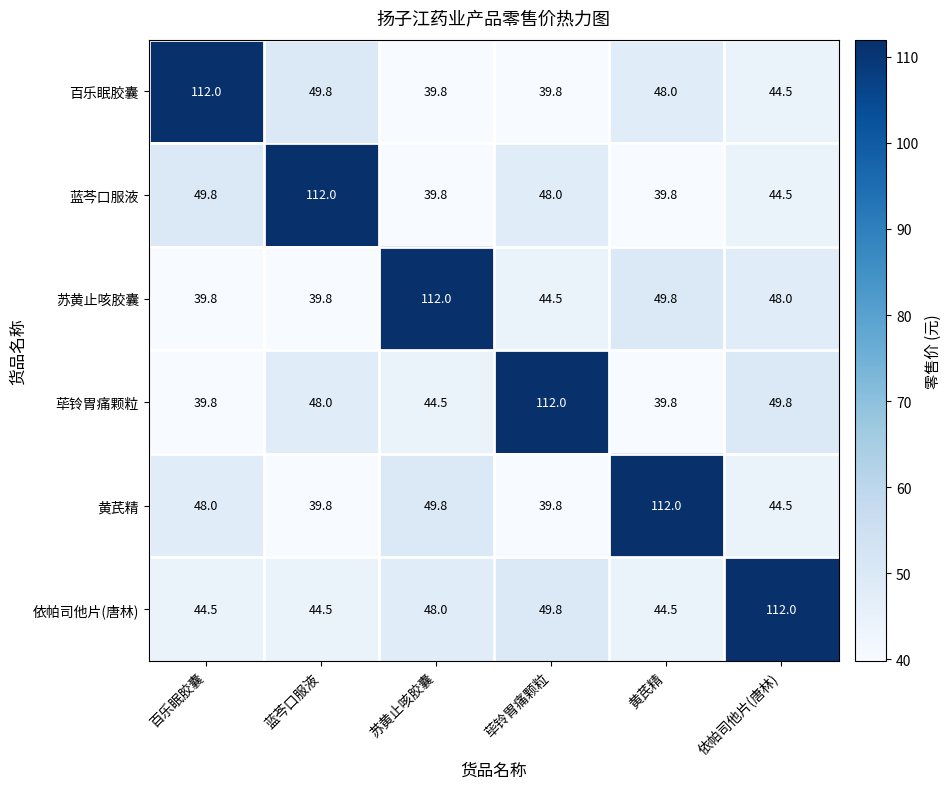

What is the difference between the second highest and second lowest values in the 依帕司他片(唐林) series?

5.3